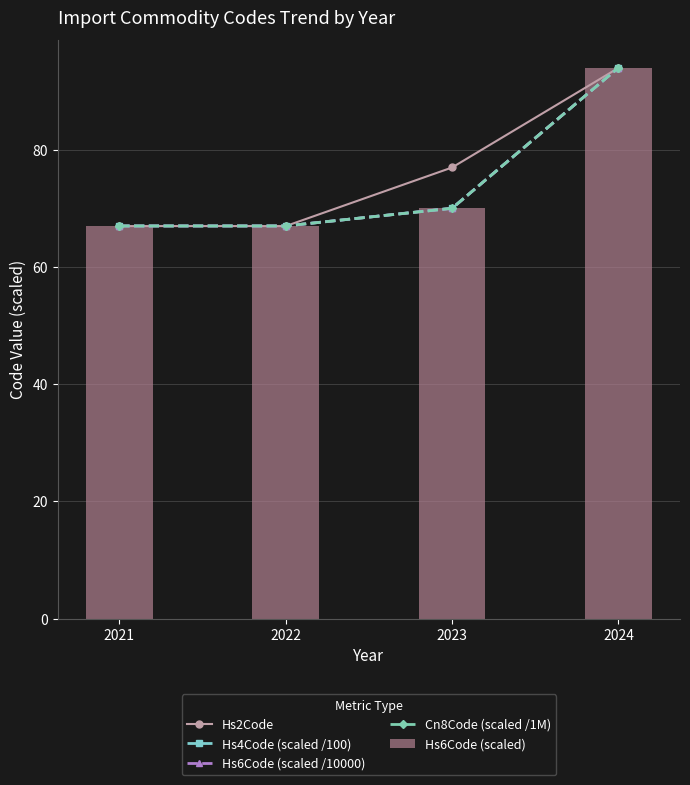

Reading right to left, extract all data points from this chart.

Hs2Code: 94.0	77.0	67.0	67.0
Hs4Code (scaled /100): 94.0	70.1	67.0	67.0
Hs6Code (scaled /10000): 94.0	70.0	67.0	67.0
Cn8Code (scaled /1M): 94.0	70.0	67.0	67.0
Hs6Code (scaled): 94.0	70.0	67.0	67.0